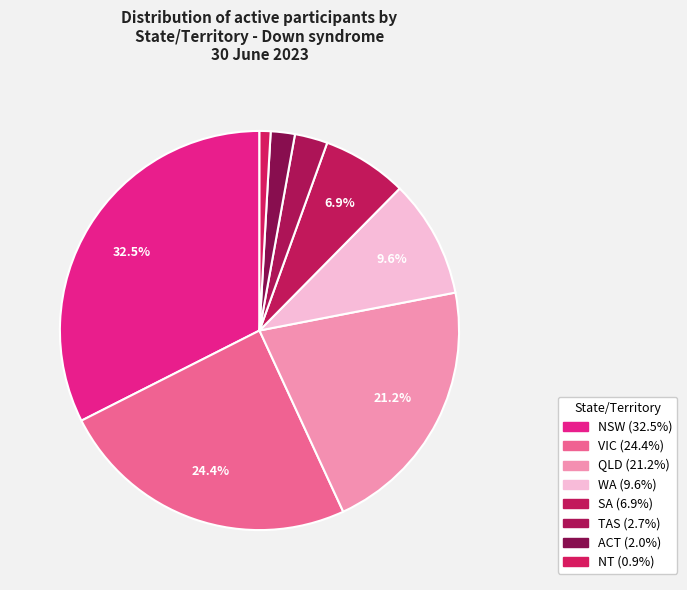

How many segments does this pie chart have?

8